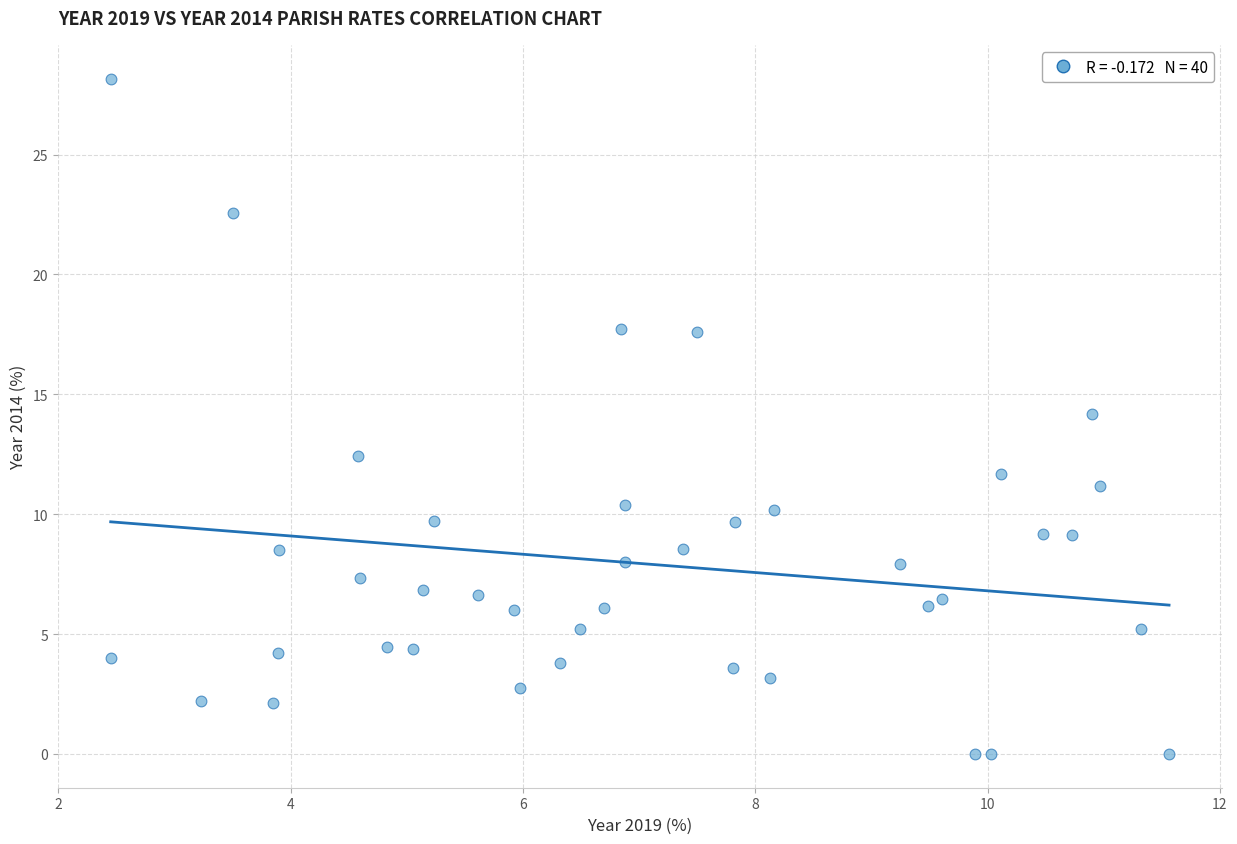

What is the range of Y values (max minus min)?

28.2